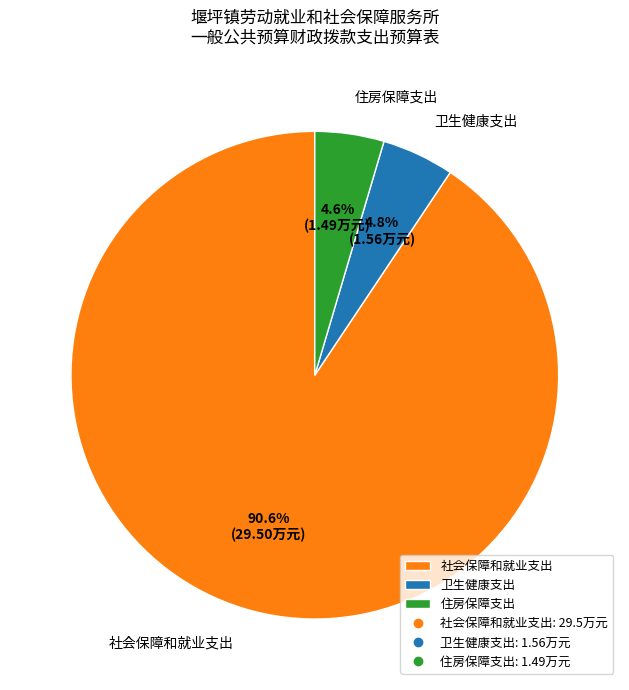

Count the number of slices in the pie.

3